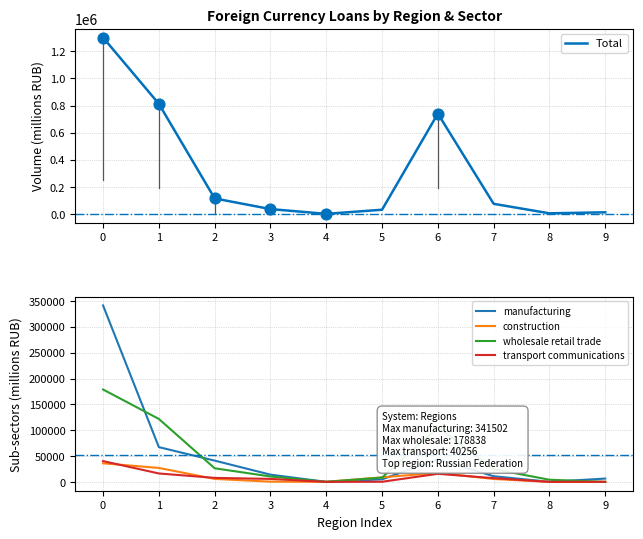

What are all the series names shown in the legend?

Total, manufacturing, construction, wholesale retail trade, transport communications